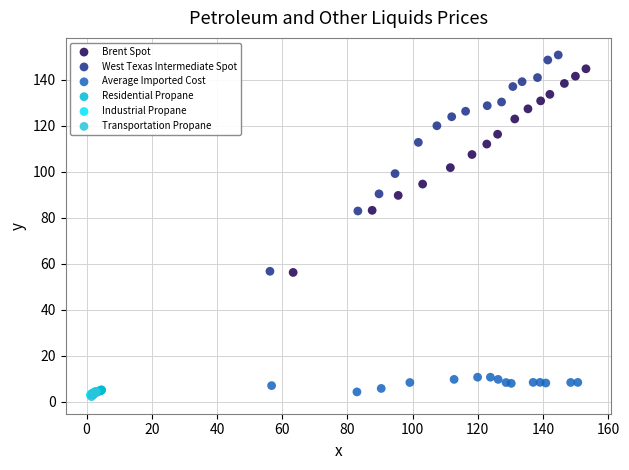

What are all the series names shown in the legend?

Brent Spot, West Texas Intermediate Spot, Average Imported Cost, Residential Propane, Industrial Propane, Transportation Propane